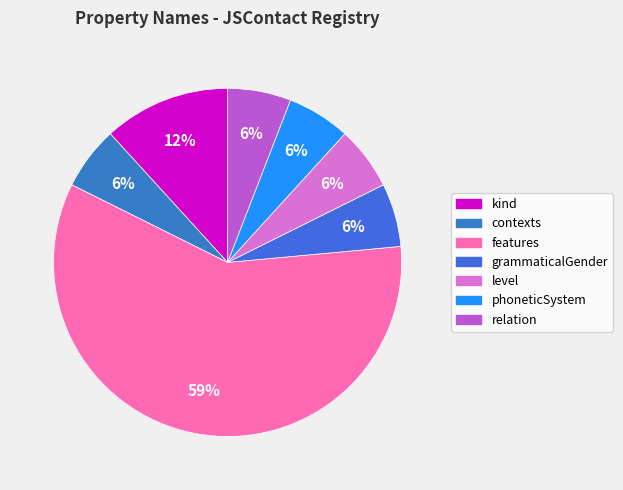

Which slice represents more than half of the pie?

features